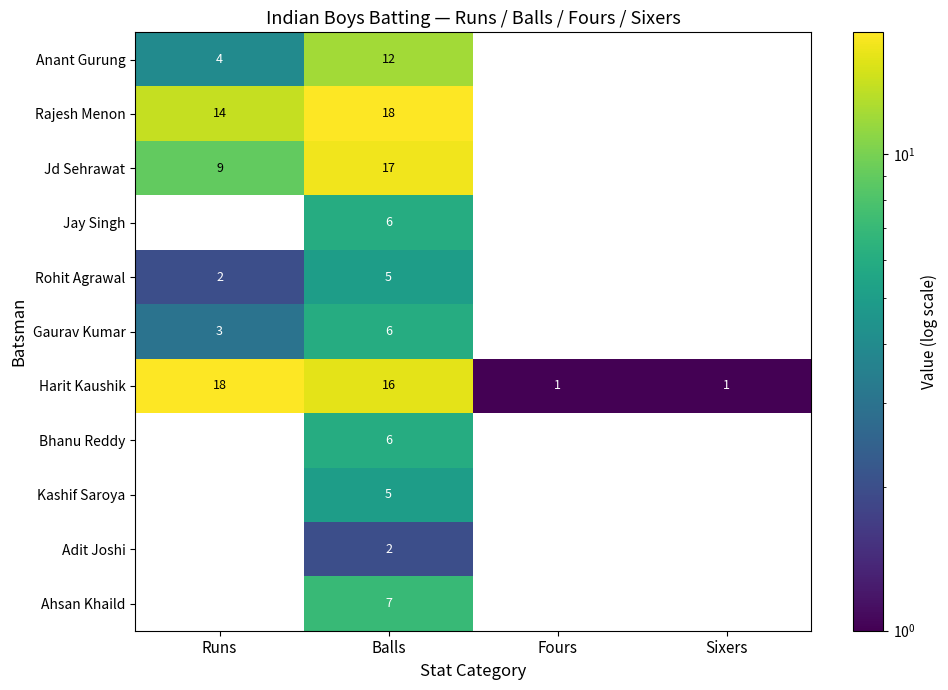

Is the value of Gaurav Kumar at Balls greater than the value of Jd Sehrawat at Runs?

No